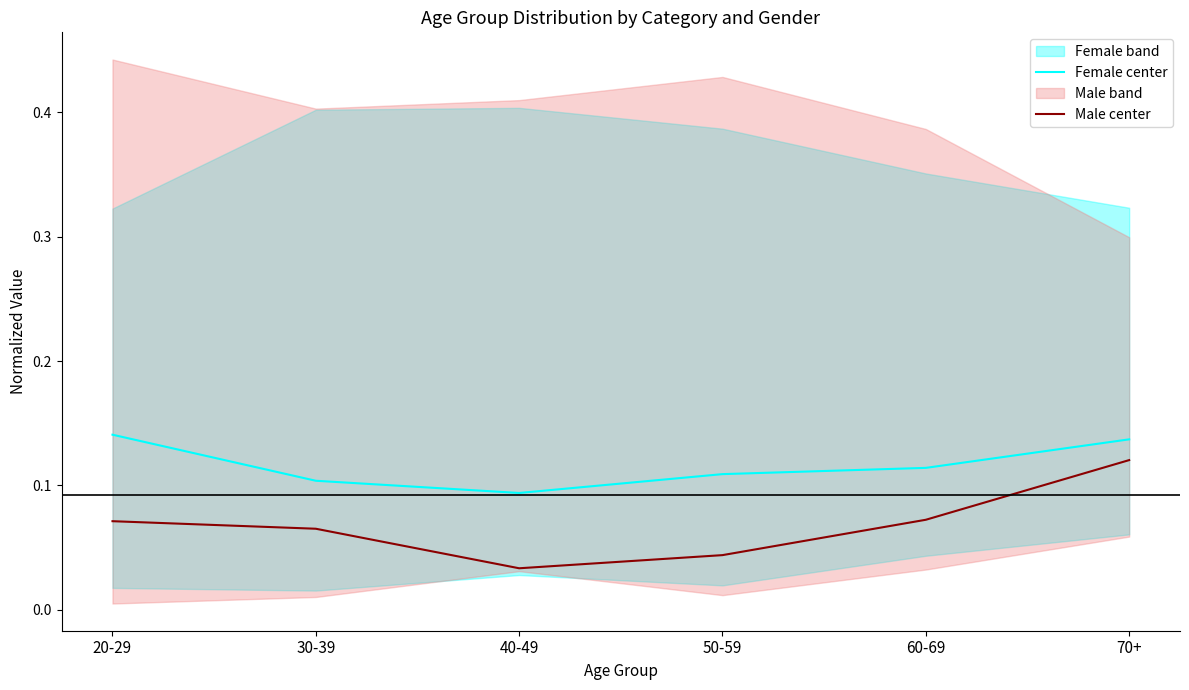

List the series in order of their overall mean, highest first.

Female center, Male center